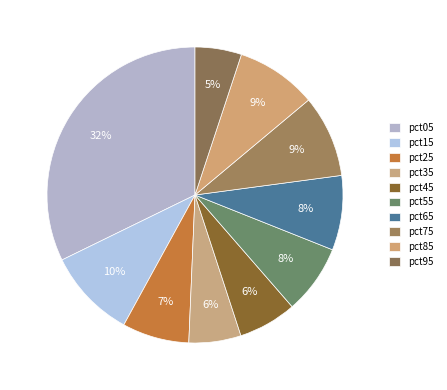

Count the number of slices in the pie.

10